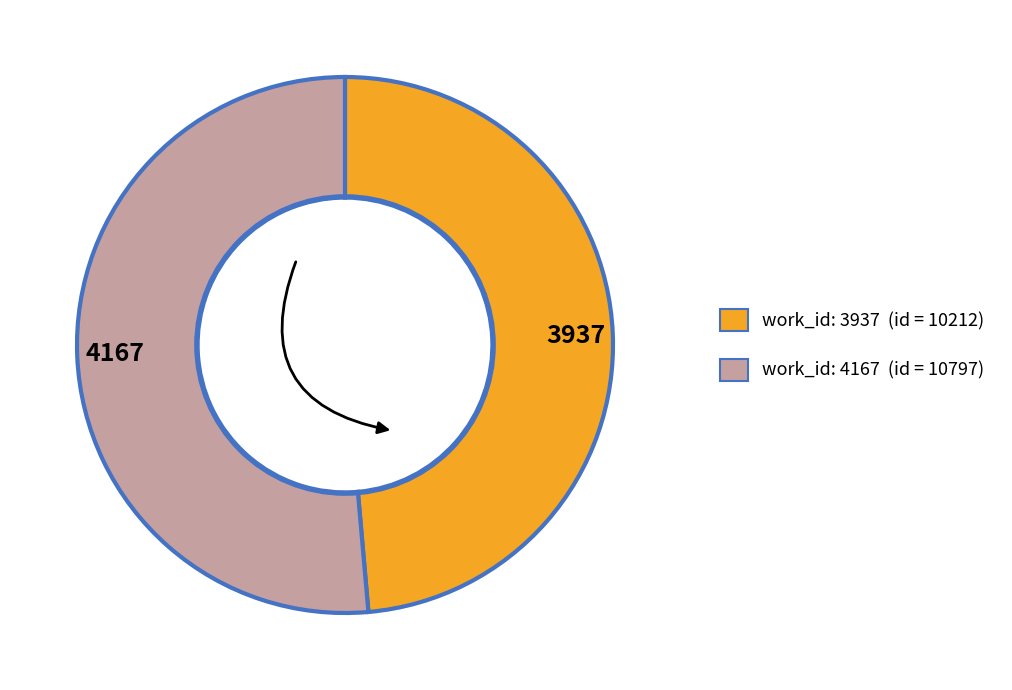

Approximately how many times larger is the value at 3937 compared to 4167?

0.9